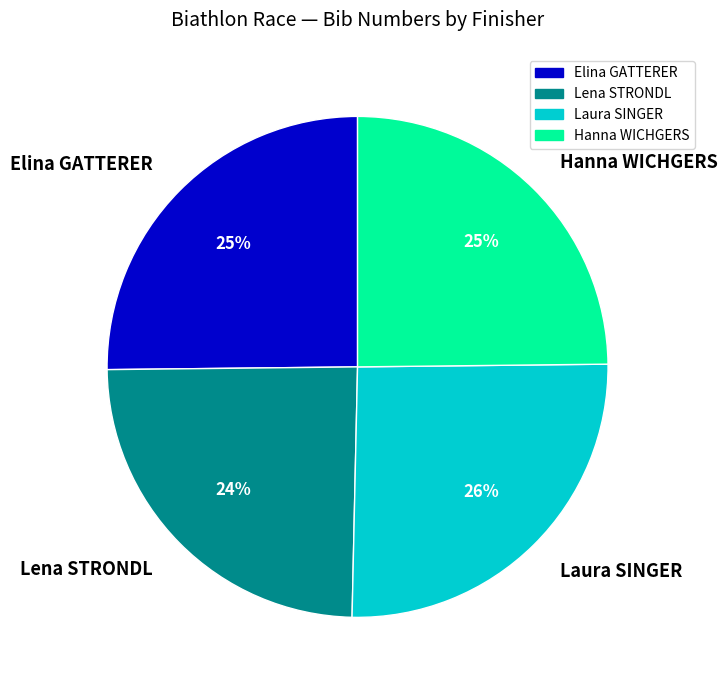

To the nearest percent, what portion does Hanna WICHGERS represent?

25%